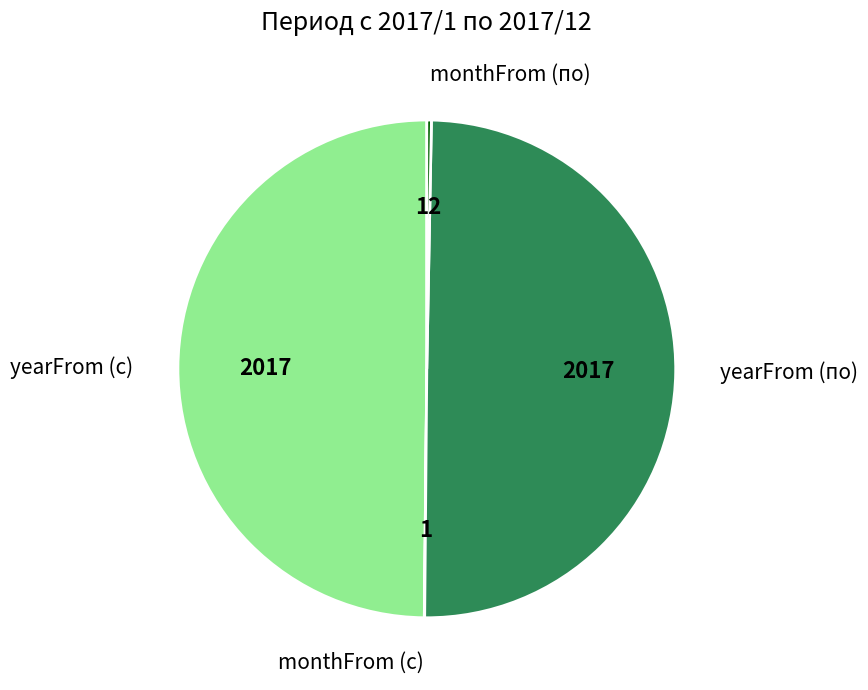

Combined, do yearFrom (по) and yearFrom (с) account for over 50%?

Yes